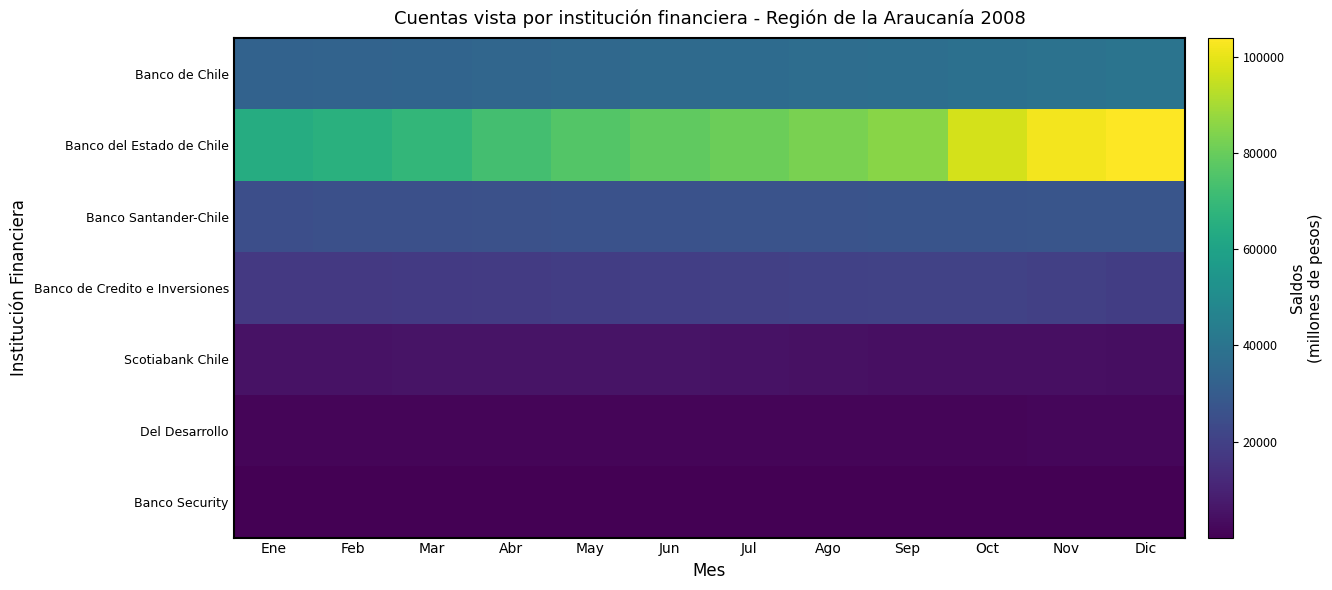

Between Nov and Ene, which is larger?

Nov